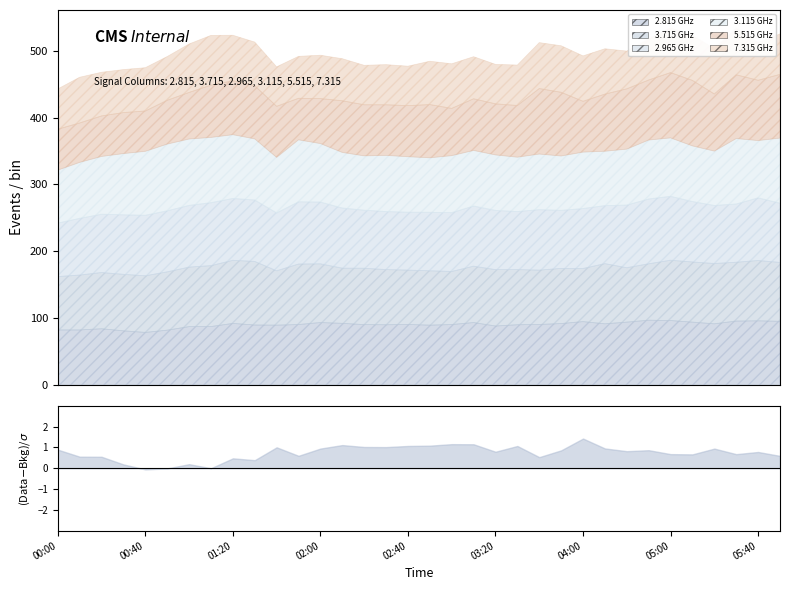

How many lines are shown in the chart?

6